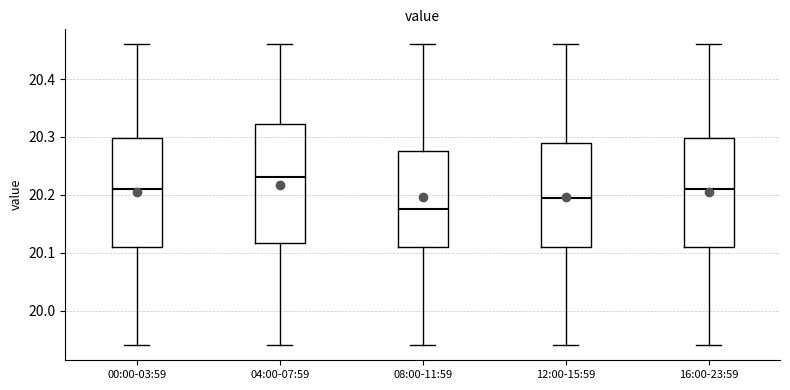

Comparing the boxes themselves (not the whiskers), which one is the tallest?

04:00-07:59